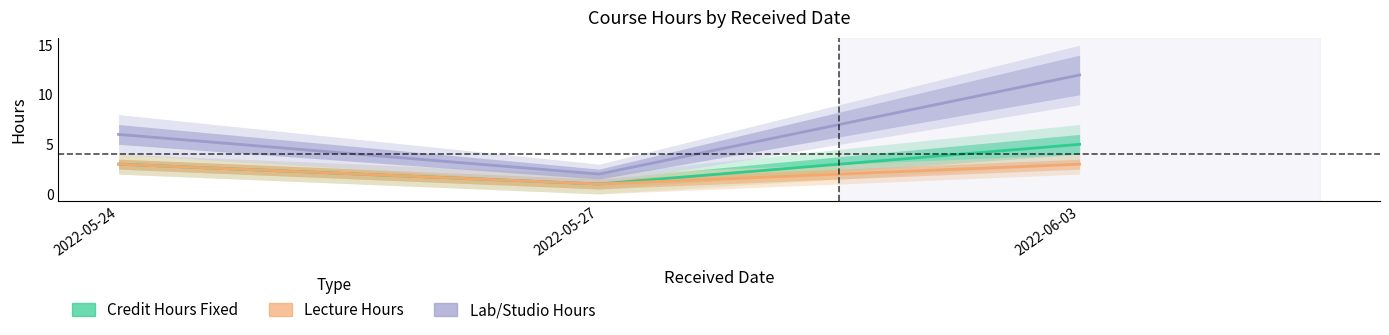

How many Credit Hours Fixed values are between 1 and 5?

3